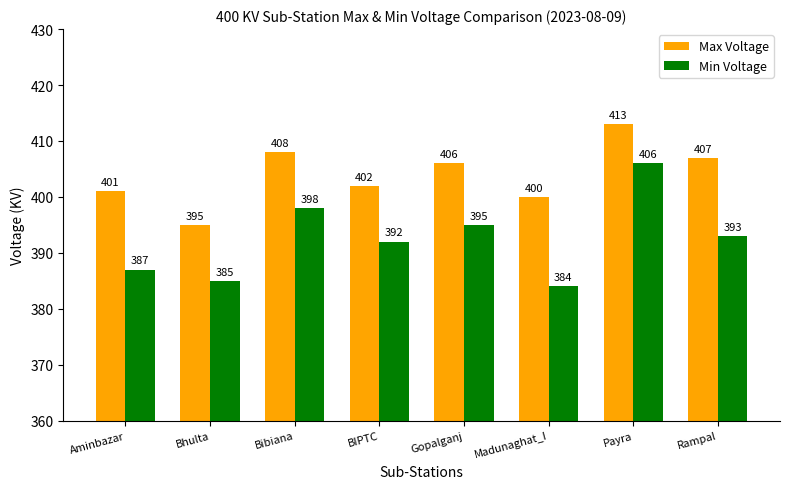

What is the approximate value of Min Voltage at BIPTC?

392